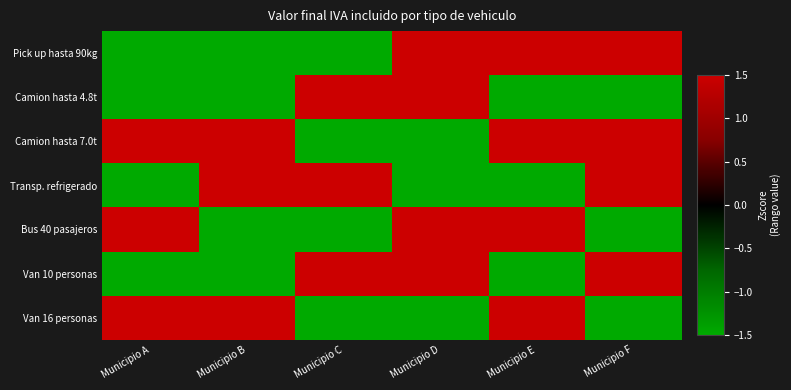

Which series has the widest spread of values?

Pick up hasta 90kg